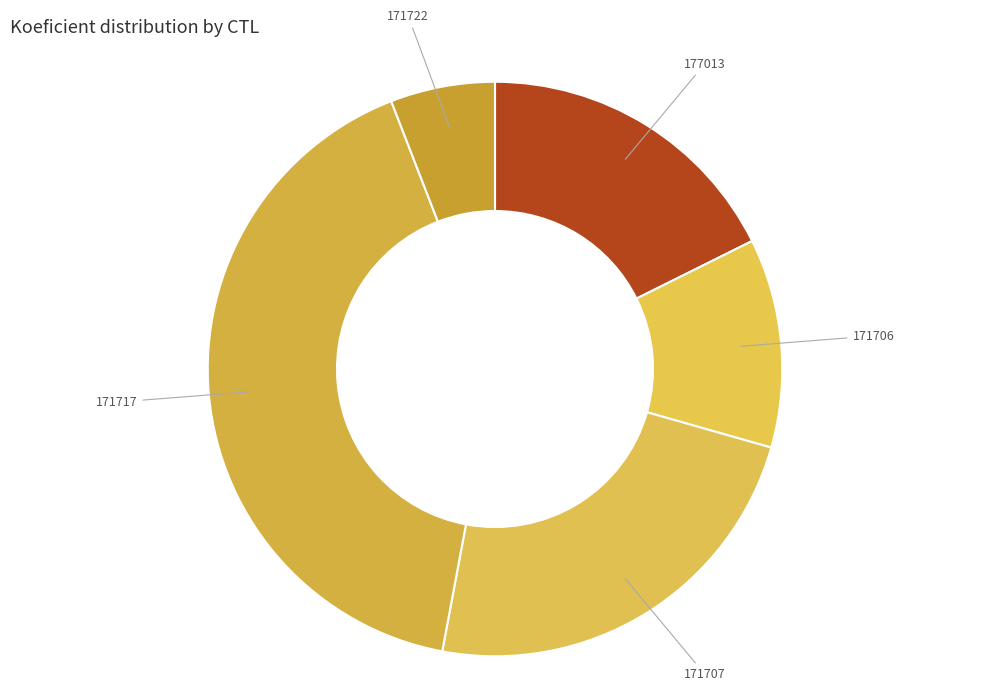

How many slices are in this pie chart?

5